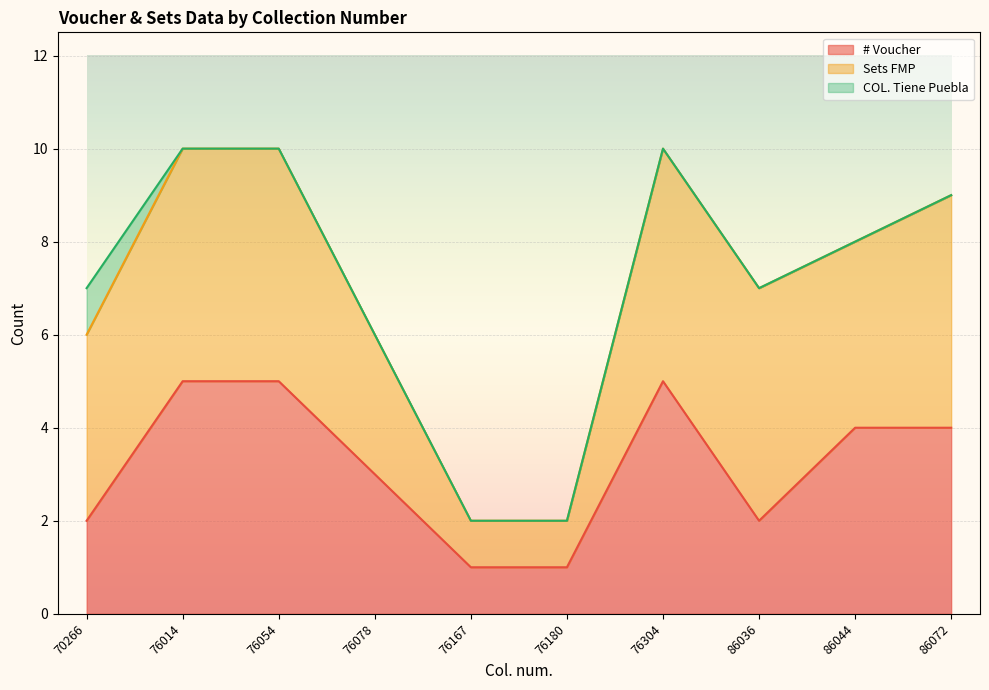

Count the number of categories in the chart.

10